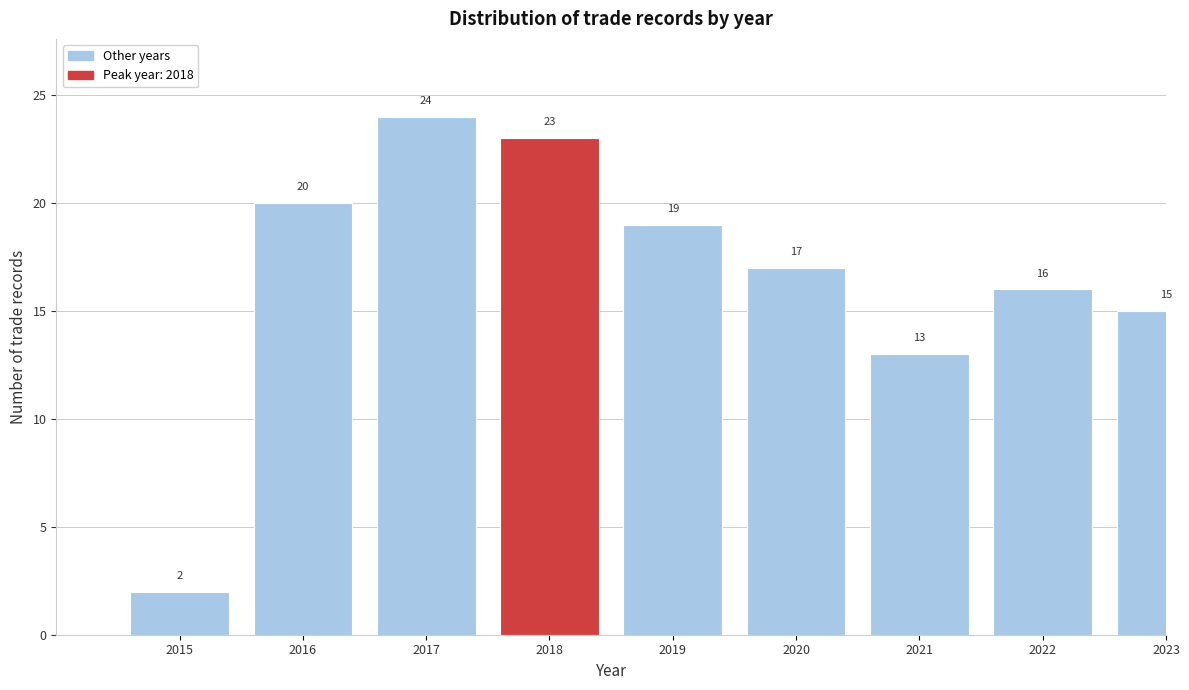

Reading left to right, what are all the values shown in this chart?

2015=2	2016=20	2017=24	2018=23	2019=19	2020=17	2021=13	2022=16	2023=15